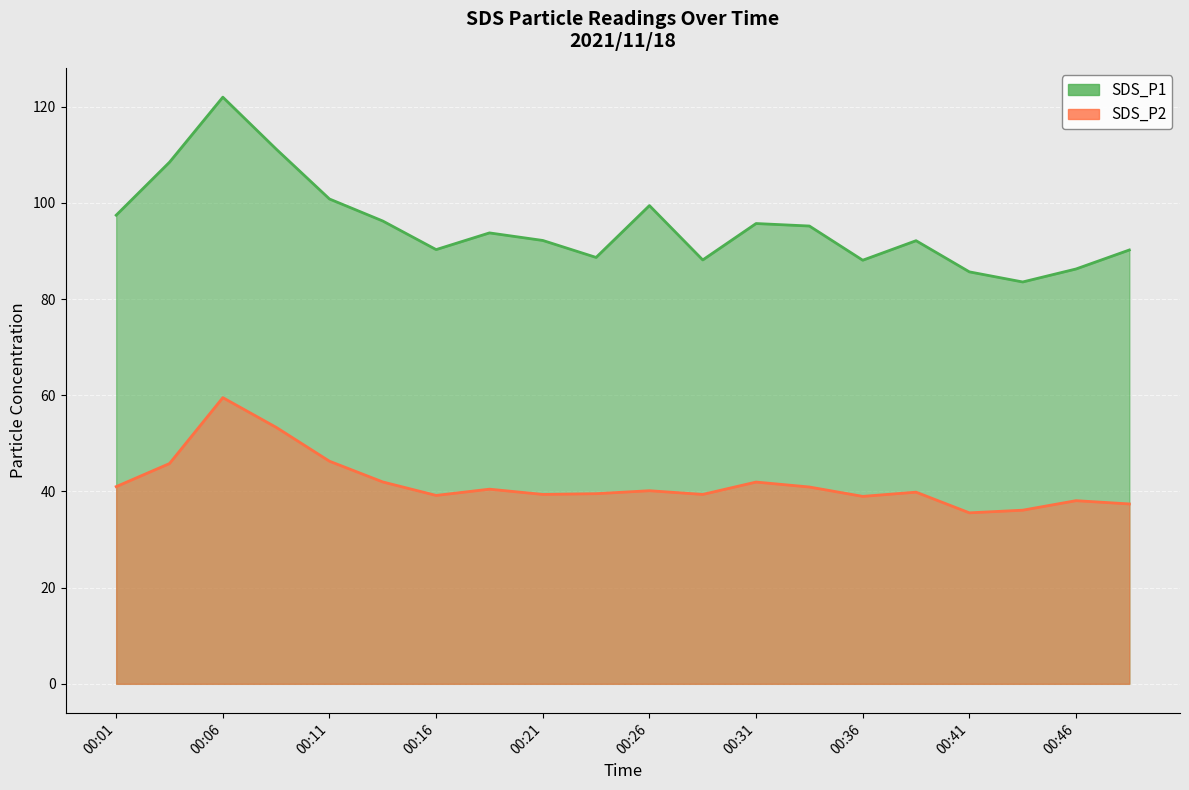

Between 00:26 and 00:43, which series saw the biggest shift?

SDS_P1